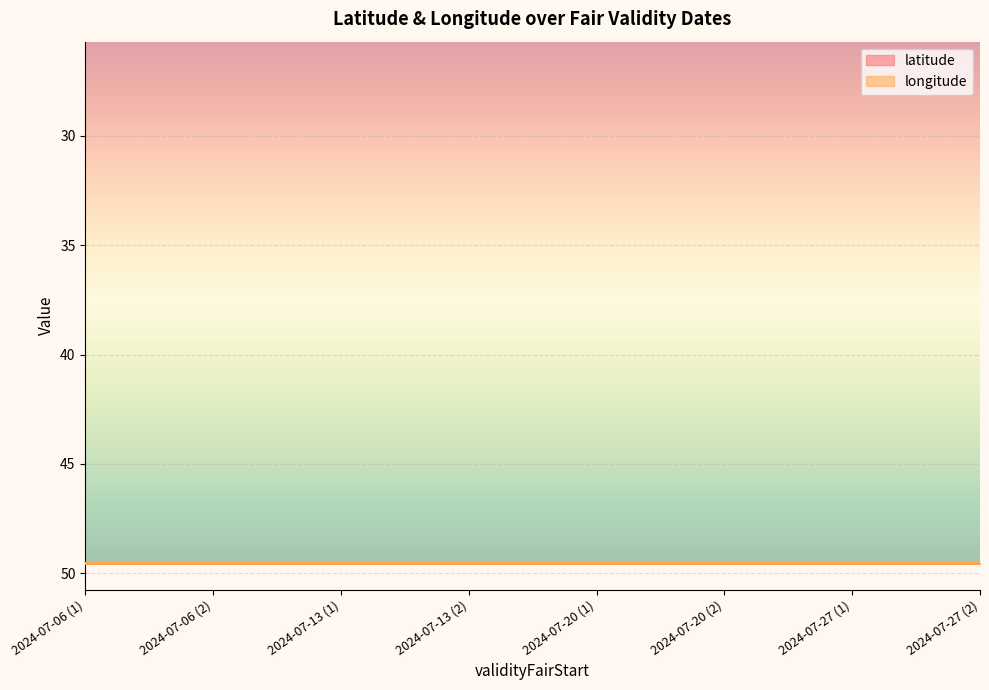

How many lines are shown in the chart?

2